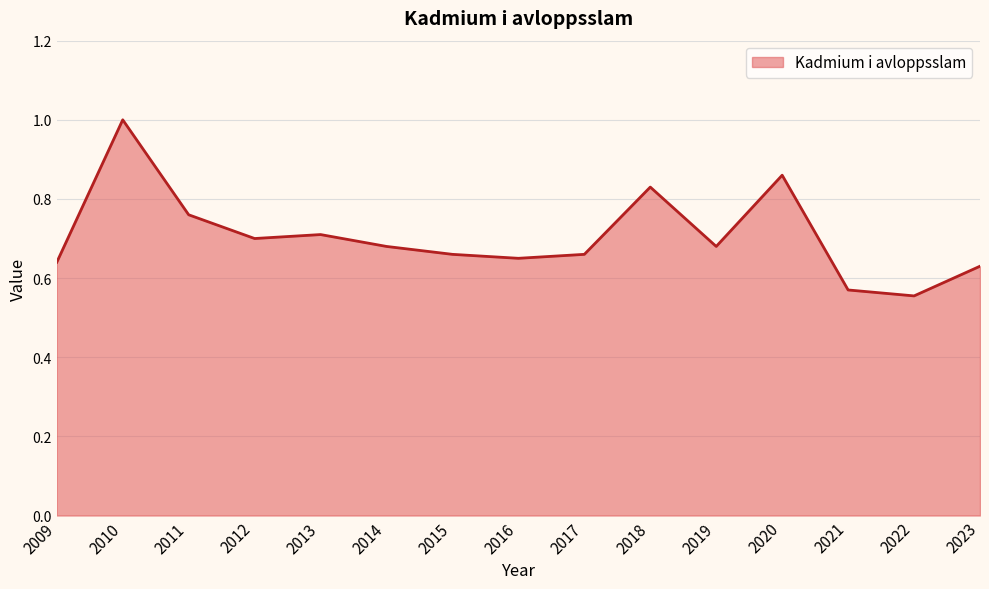

Count the number of categories in the chart.

15